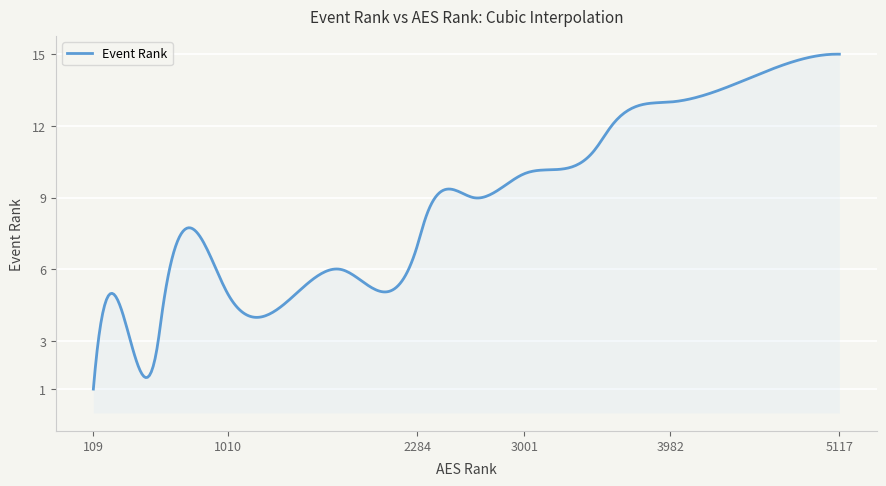

What is the difference between the maximum and minimum values?

14.0